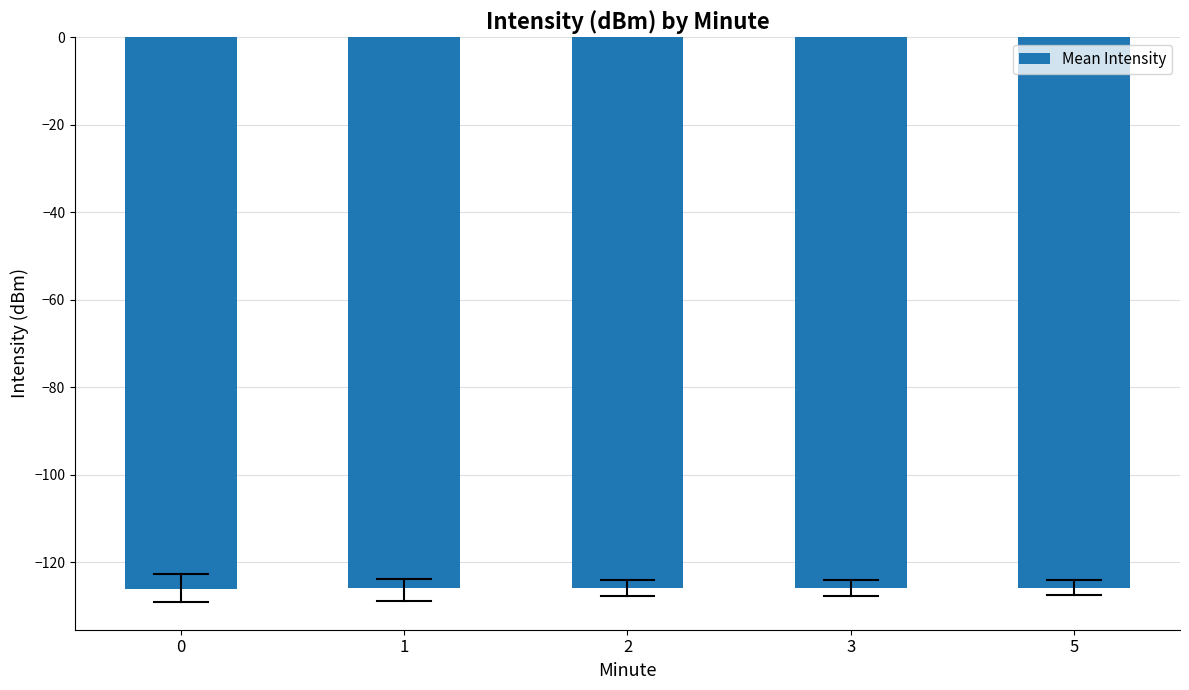

Is it true that the value at 0 is -126.2?

True